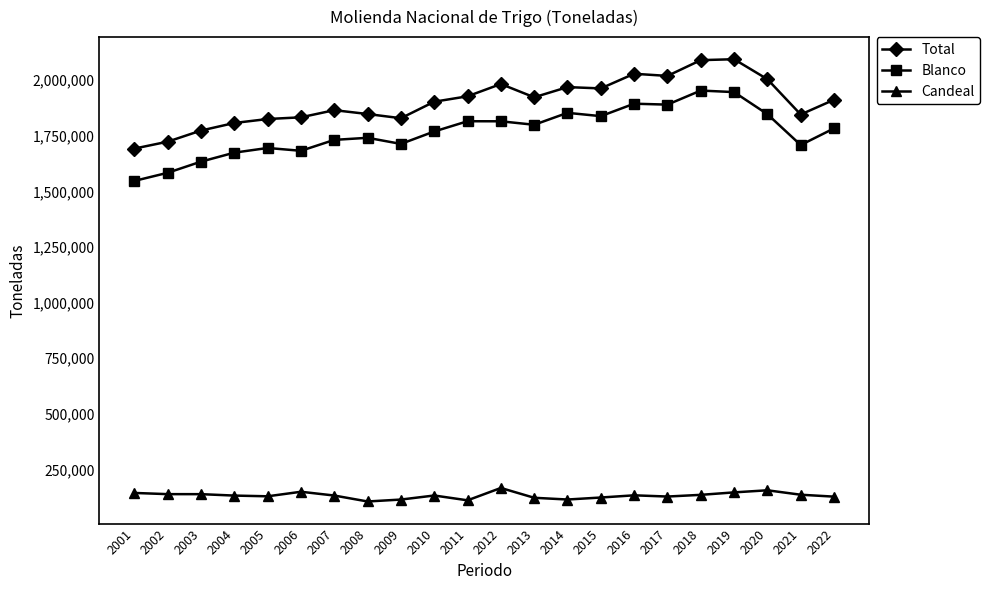

Is it true that Total equals 2003727 at 2020?

True